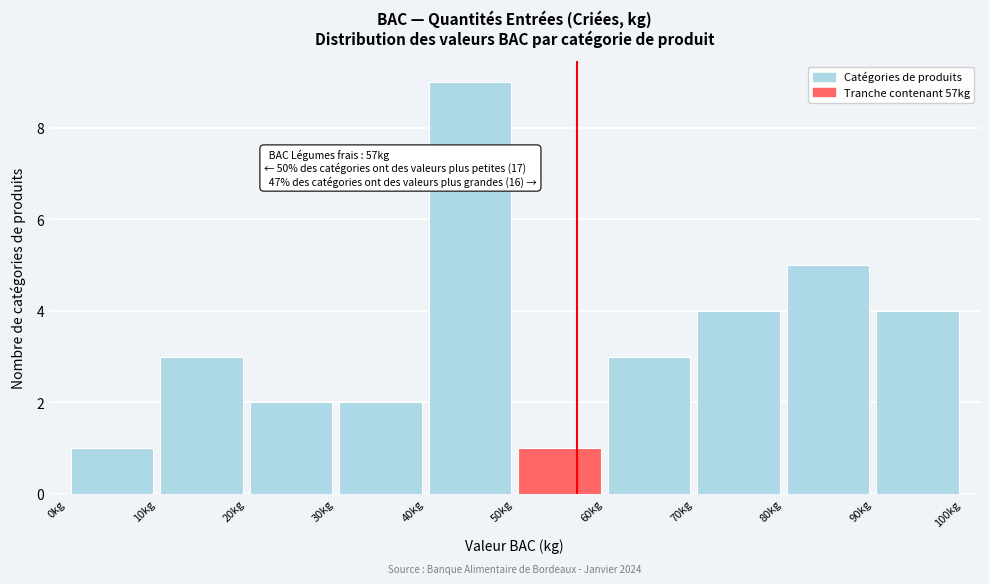

Over which range of the x-axis is the bar tallest?

40 to 50